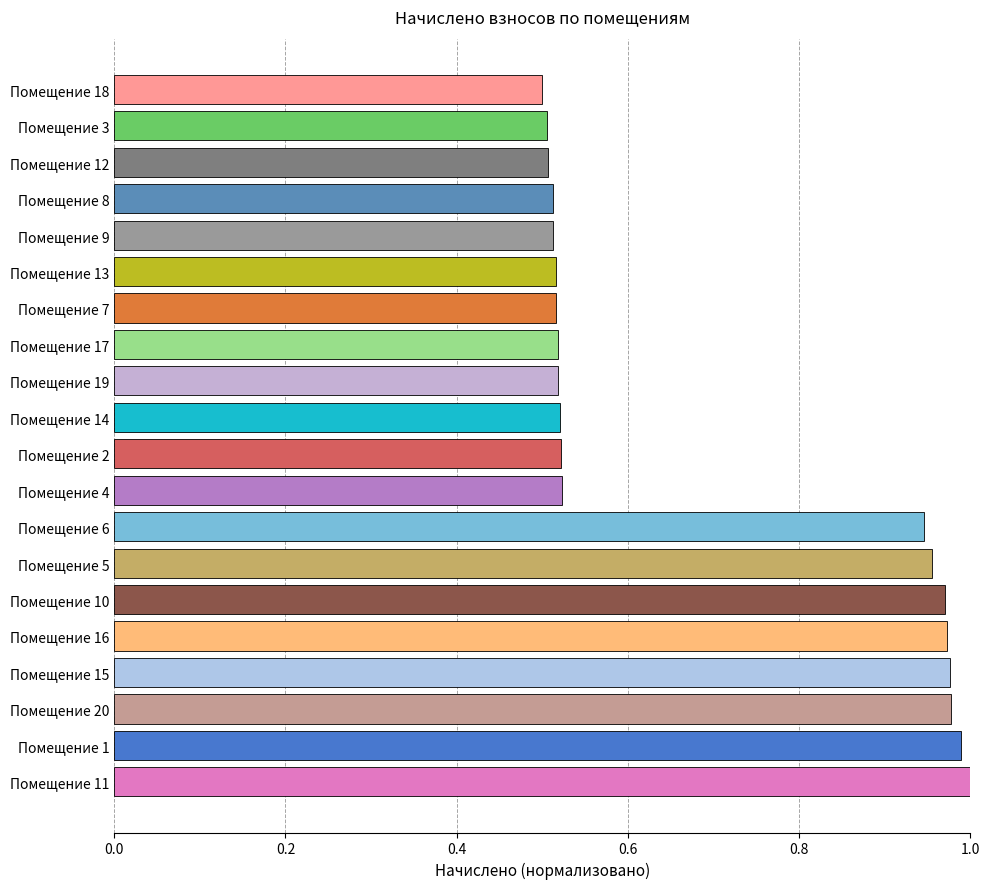

Which has a higher value, Помещение 11 or Помещение 16?

Помещение 11